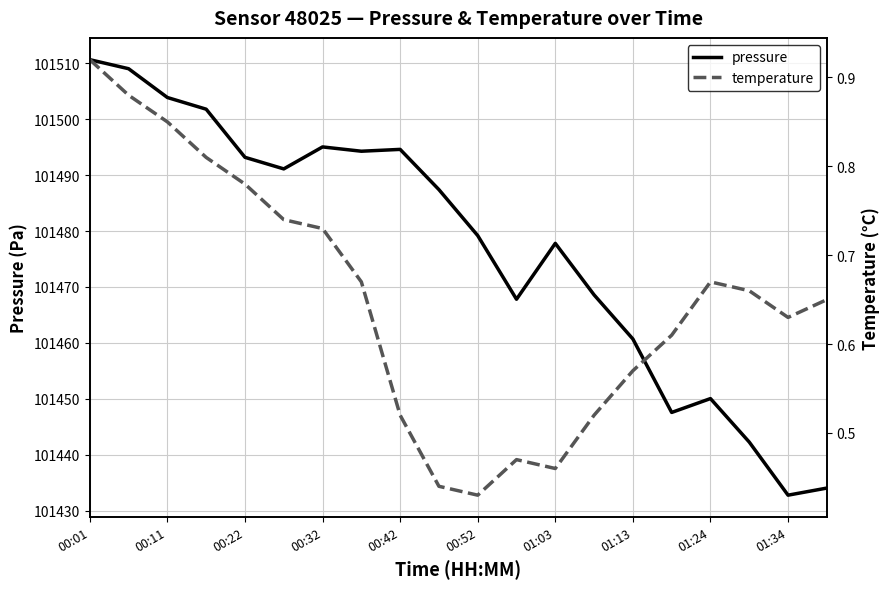

Count the number of categories in the chart.

20